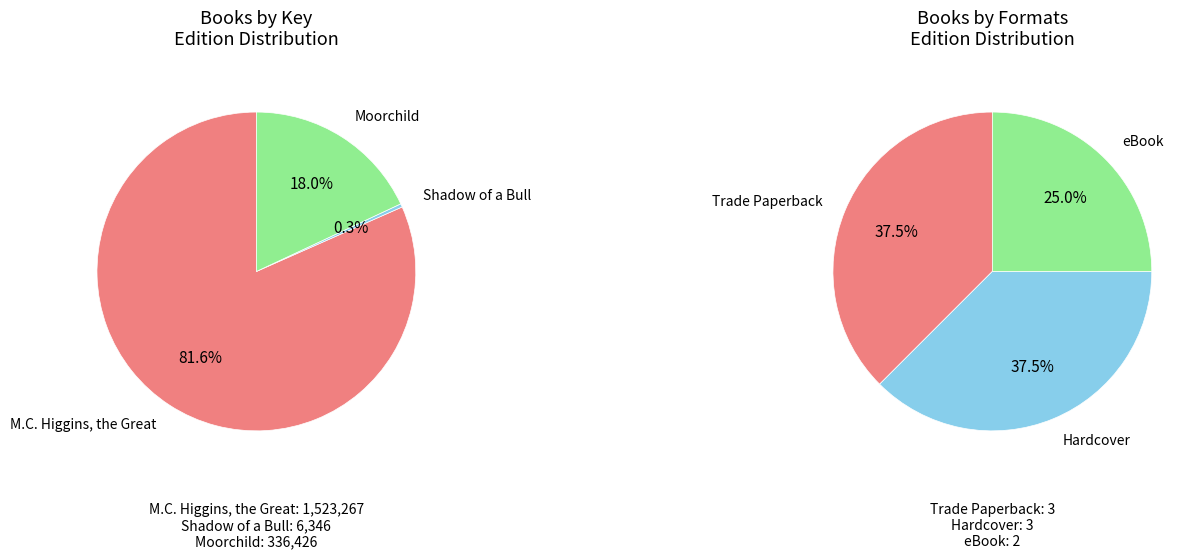

Which category has the smallest portion of the pie?

Shadow of a Bull